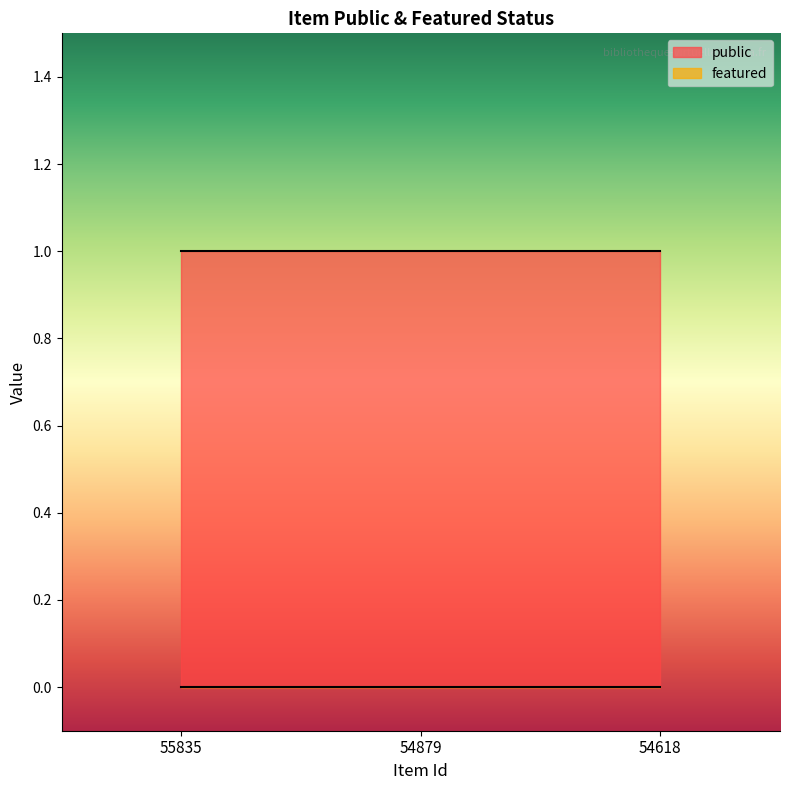

Reading left to right, transcribe all the data shown in this chart.

public: 55835=1	54879=1	54618=1
featured: 55835=0	54879=0	54618=0